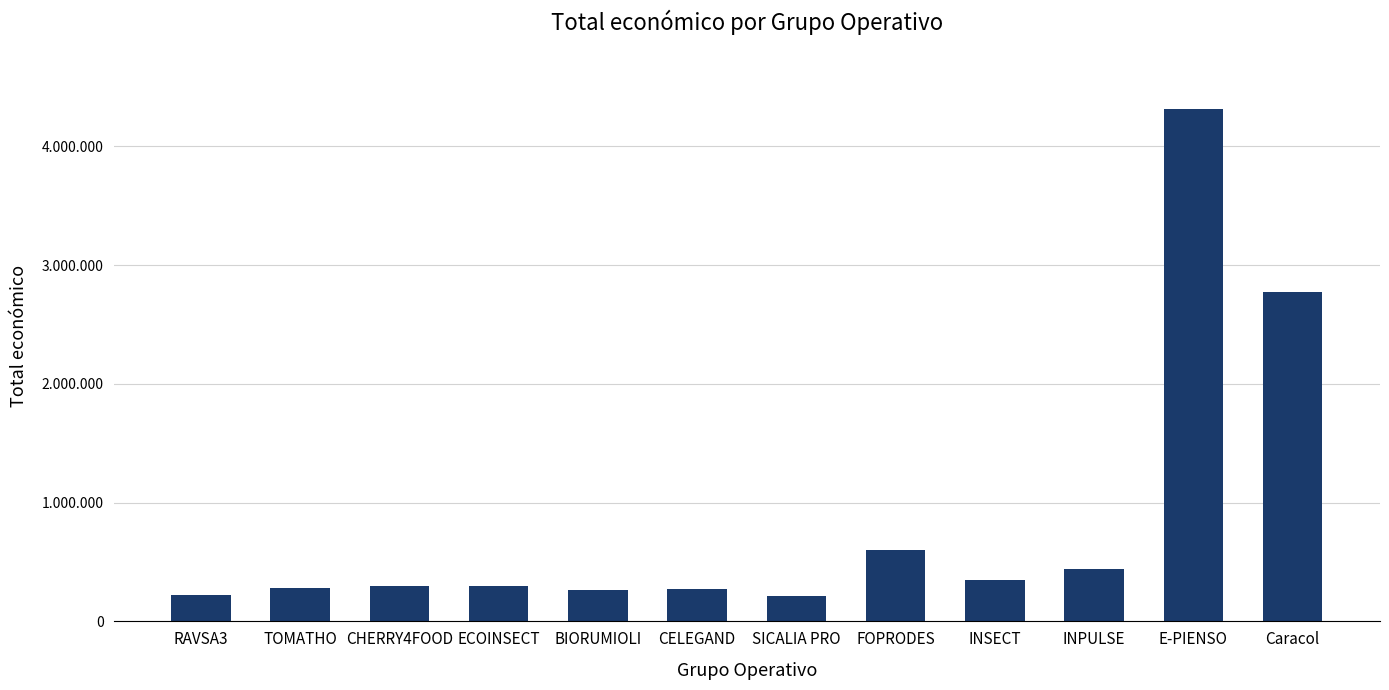

What is the average value?

860003